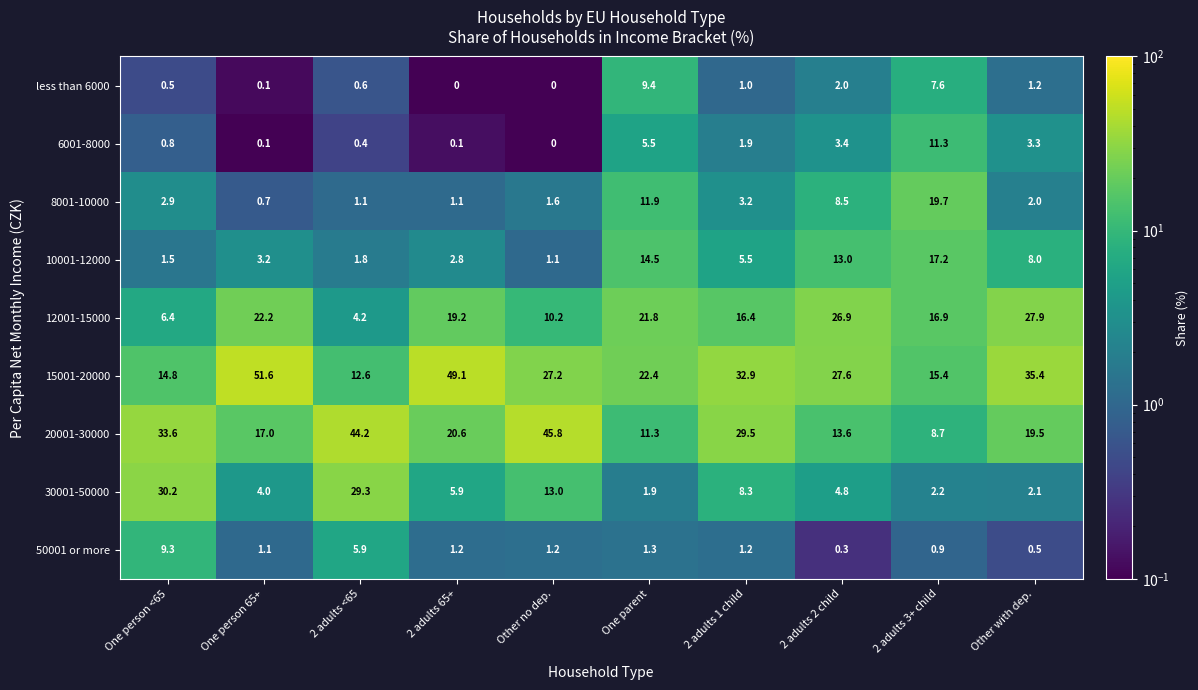

The 50001 or more series shows 1.2 at Other no dep.. True or false?

True